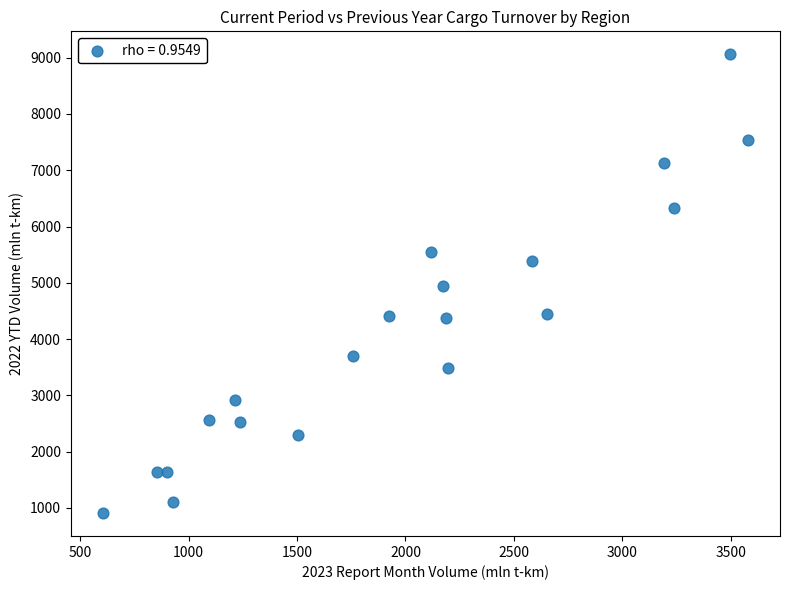

What is the range of Y values (max minus min)?

8151.9